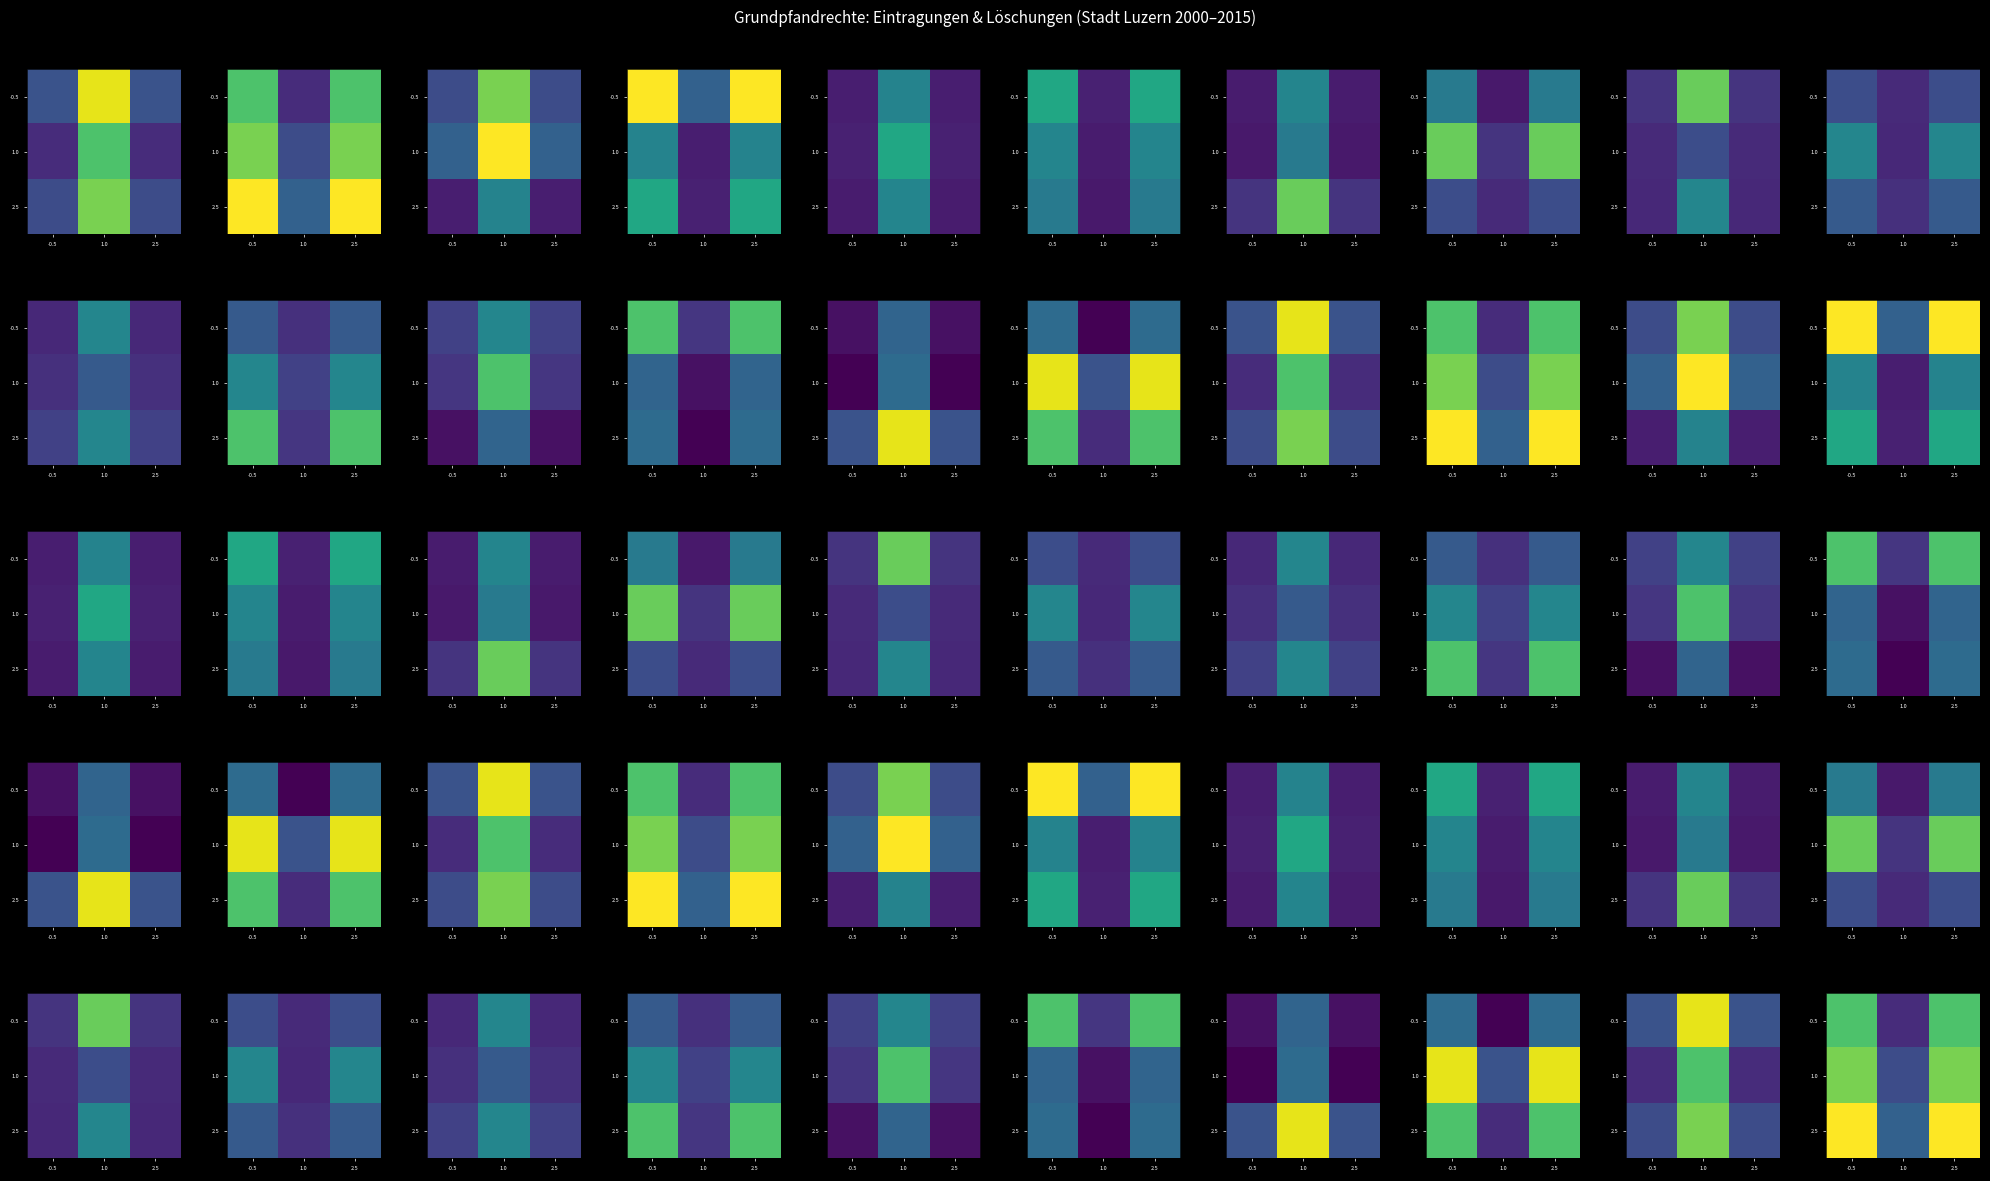

At 1.0, list the series in order from smallest to largest.

-0.5, 1.0, 2.5